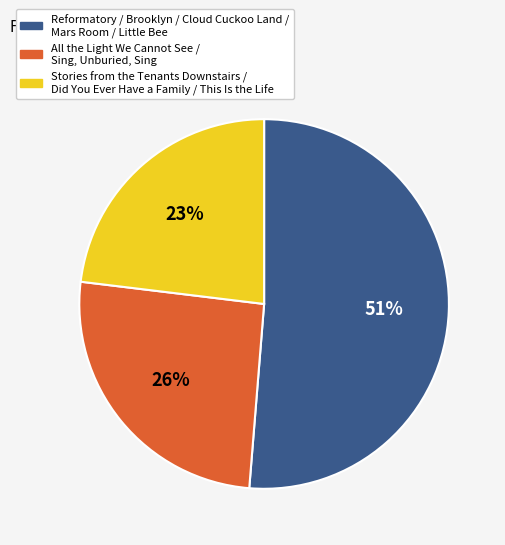

Is there any slice that represents more than half of the pie?

Yes